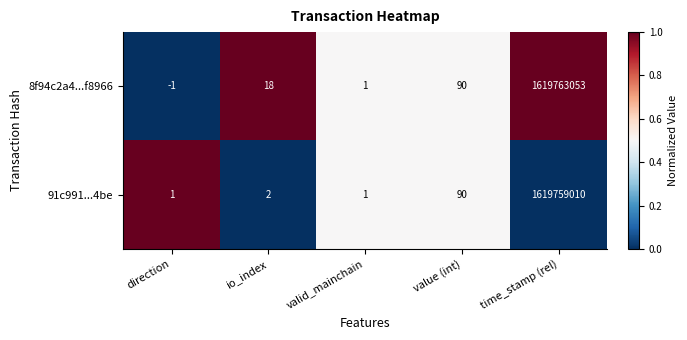

Reading left to right, extract all data points from this chart.

8f94c2a4...f8966: direction=-1	io_index=18	valid_mainchain=1	value (int)=90	time_stamp (rel)=1619763053
91c991...4be: direction=1	io_index=2	valid_mainchain=1	value (int)=90	time_stamp (rel)=1619759010